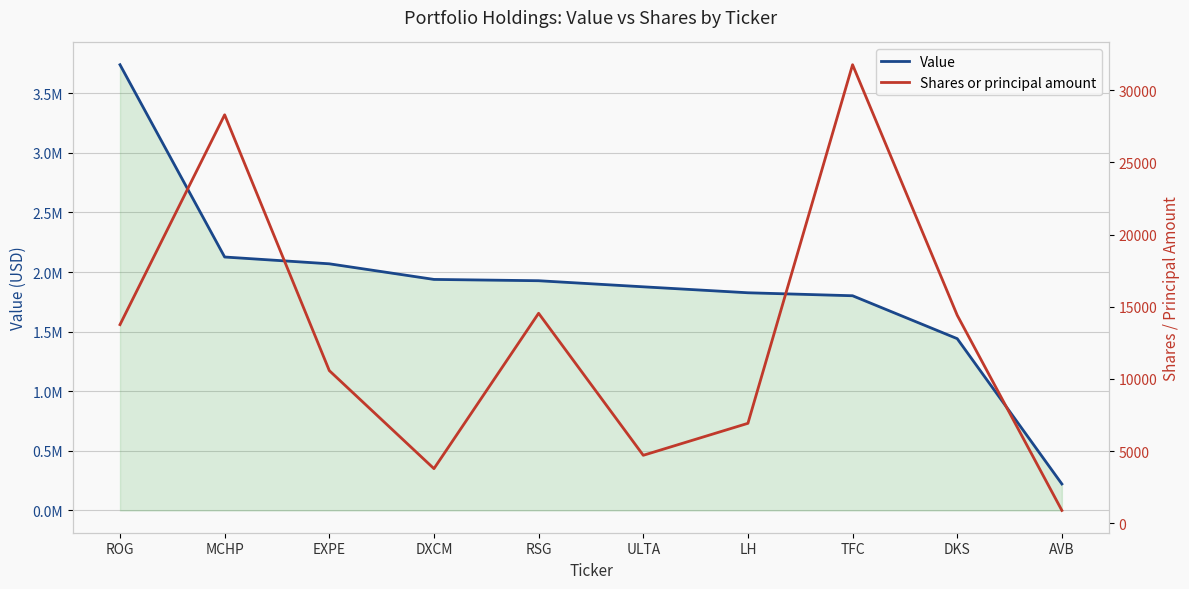

At how many categories does at least one series exceed 2820985?

1